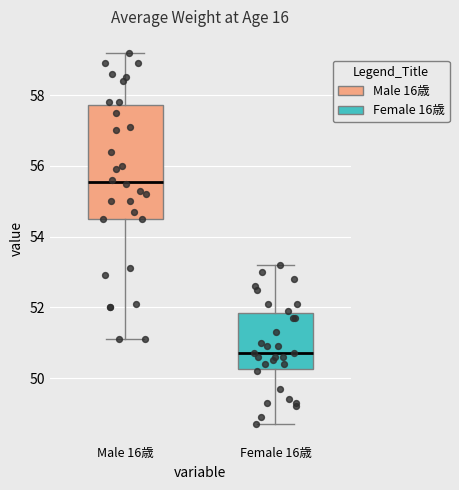

Which box is the tallest, from its lower edge to its upper edge?

Male 16歳